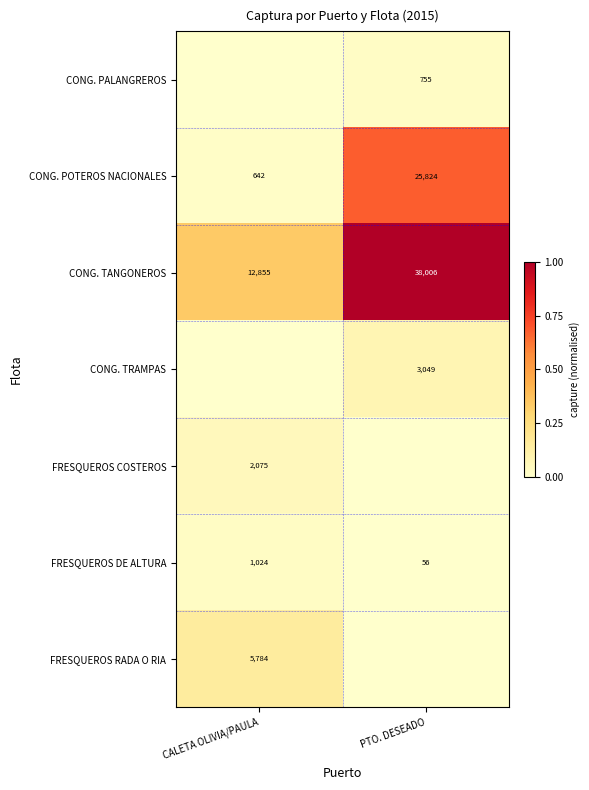

Is it true that FRESQUEROS DE ALTURA equals 0.0 at PTO. DESEADO?

False